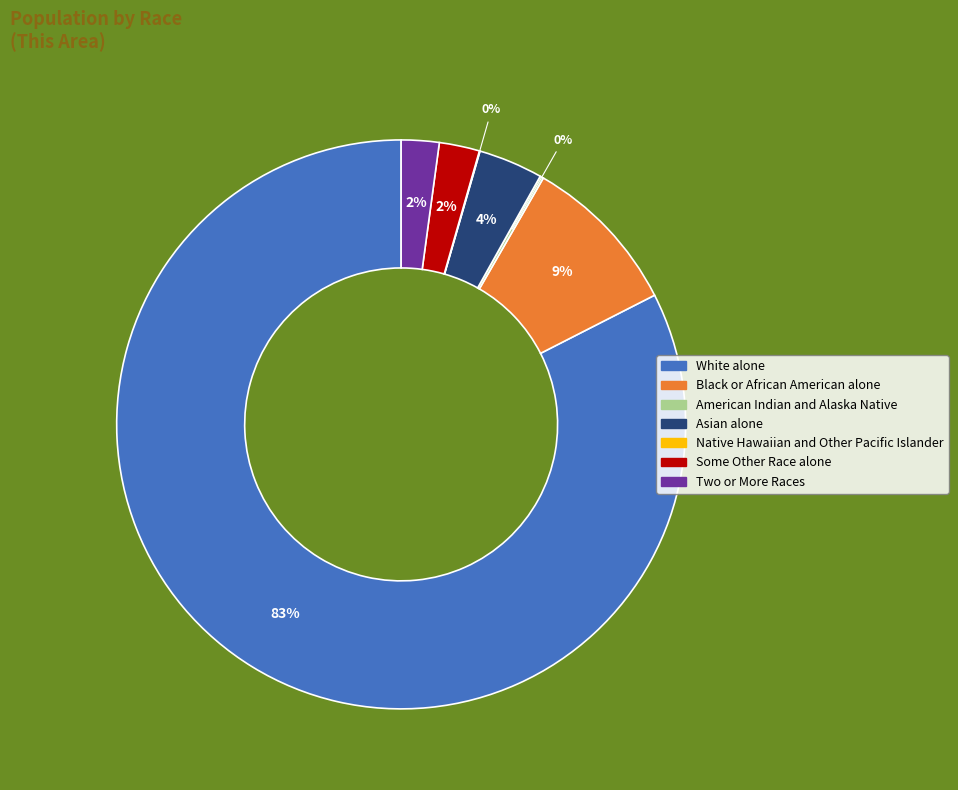

To the nearest percent, what is the average slice percentage?

14%